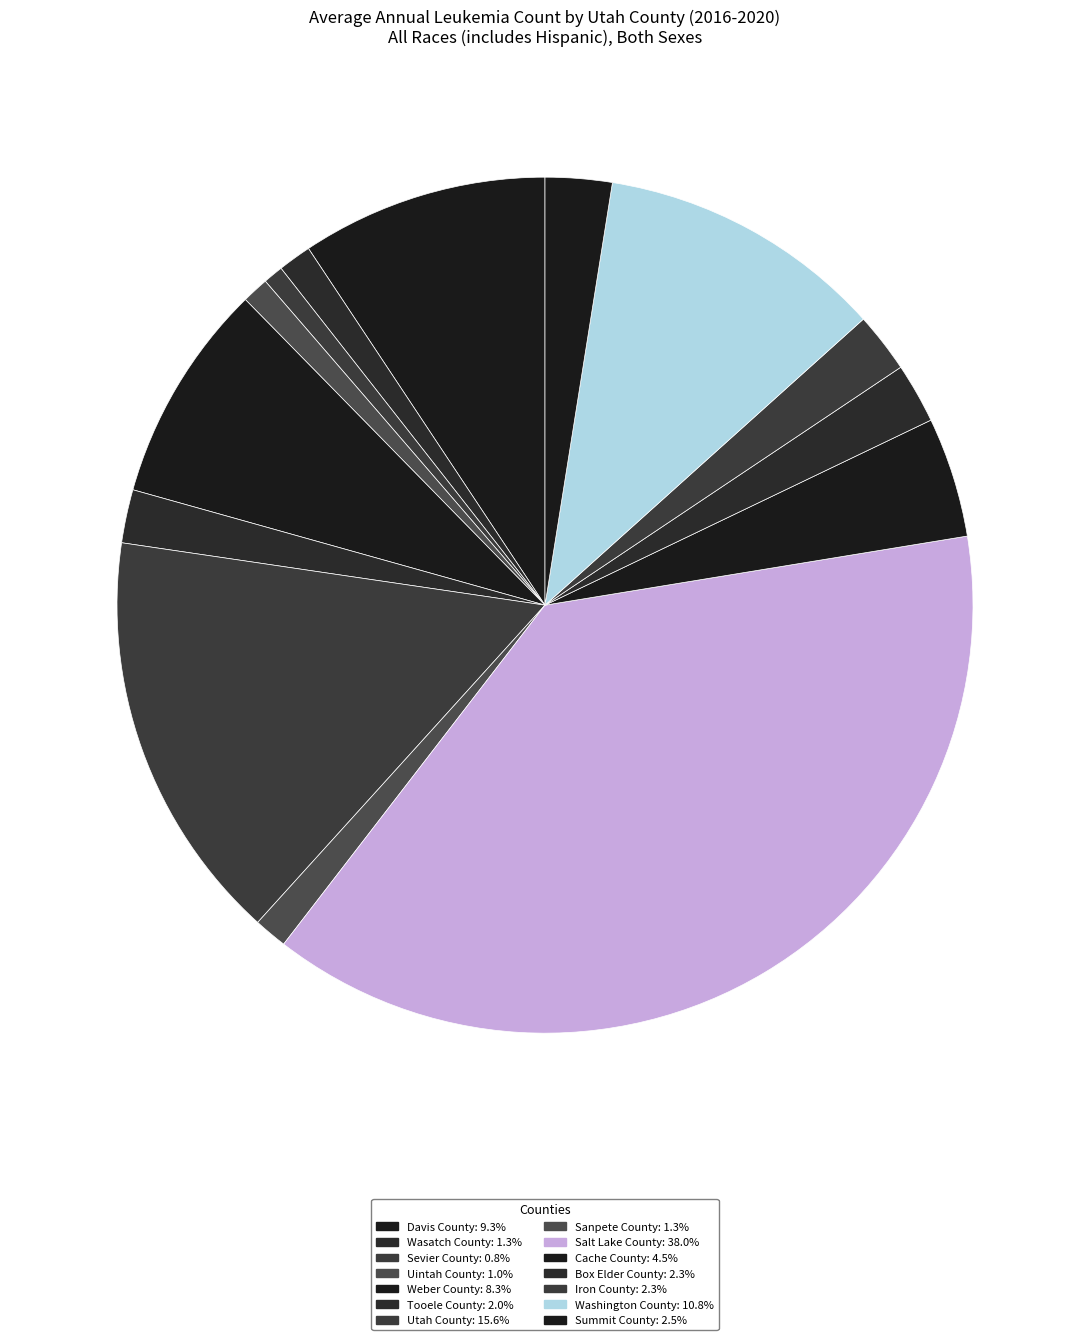

Is there a majority slice in this chart?

No